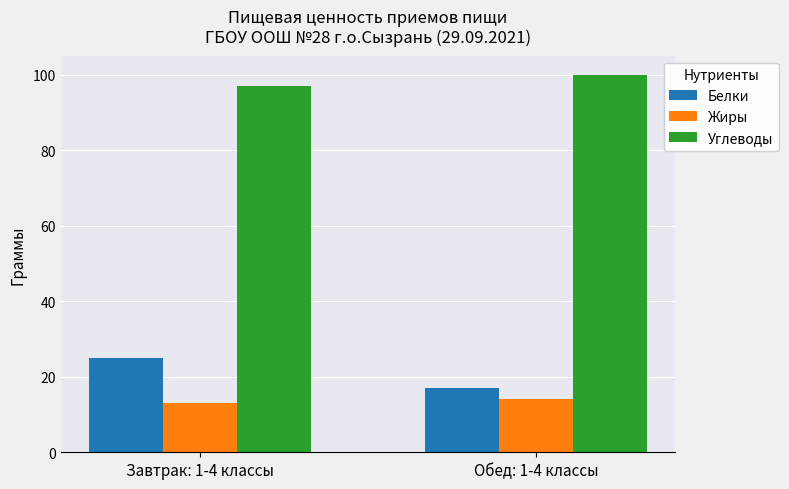

Reading right to left, transcribe all the data shown in this chart.

Белки: 17	25
Жиры: 14	13
Углеводы: 100	97